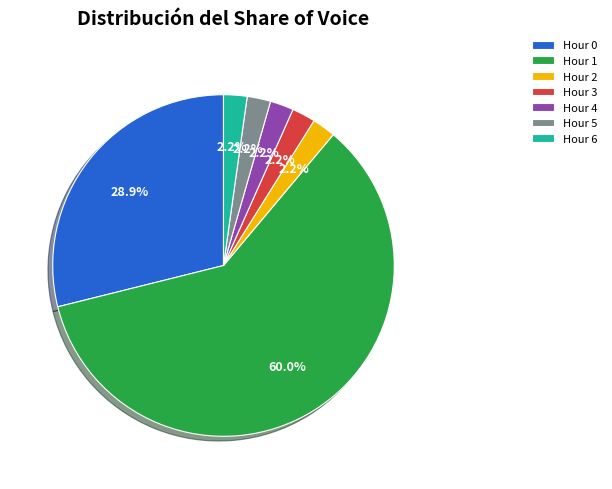

Which has a higher value, Hour 3 or Hour 0?

Hour 0